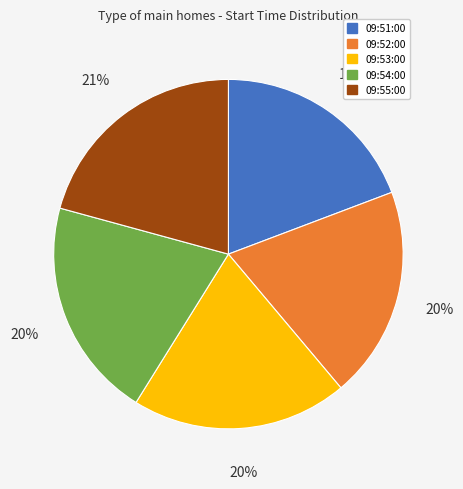

How many slices are in this pie chart?

5